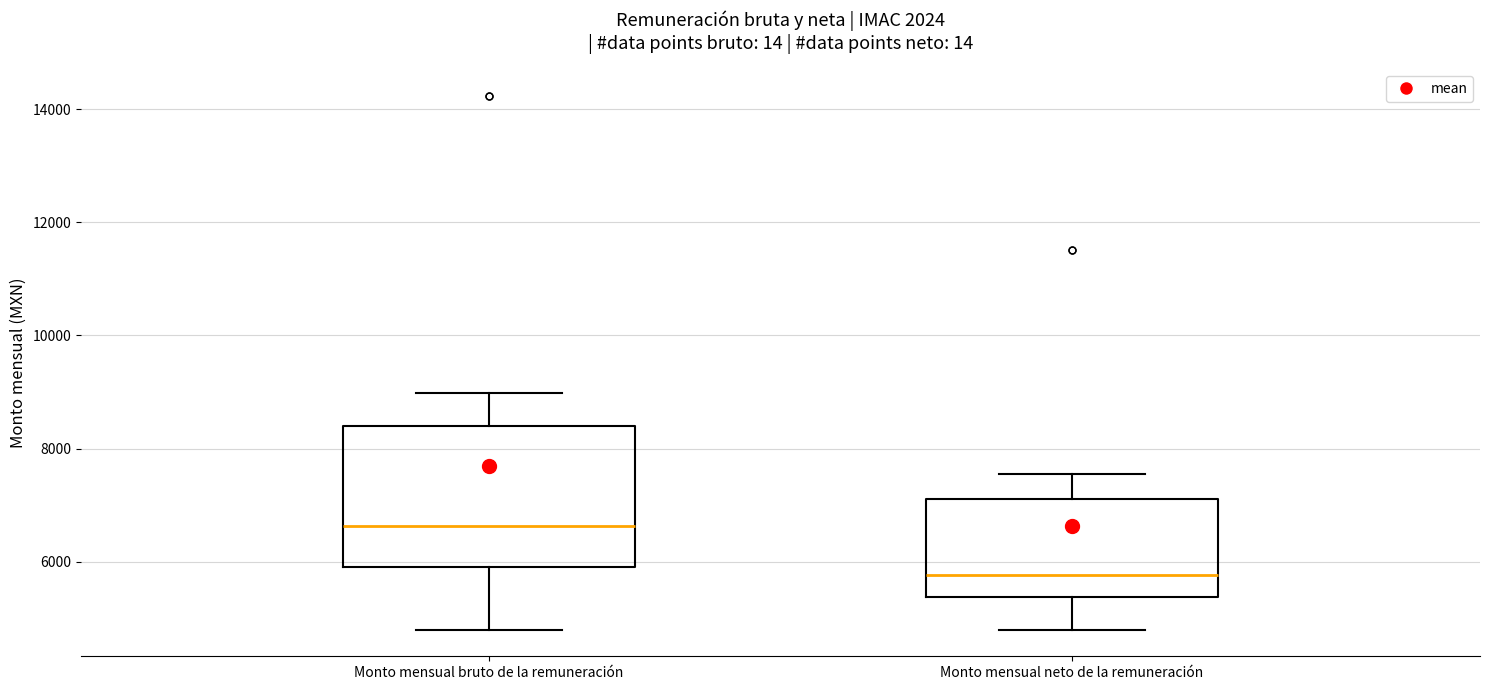

Which box has the lowest median line?

Monto mensual neto de la remuneración